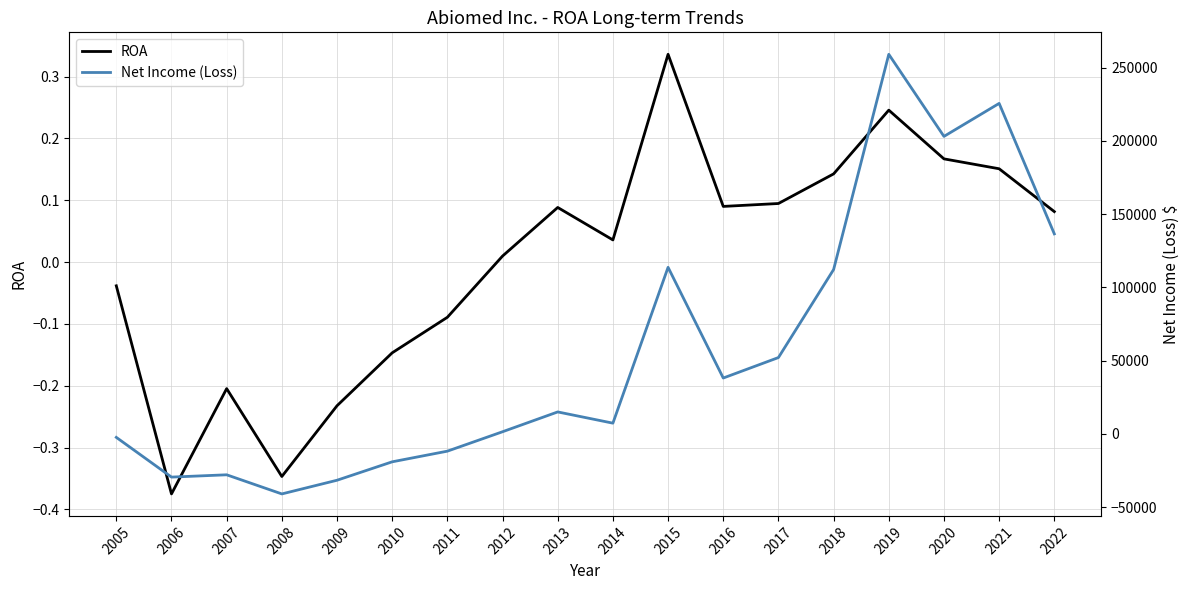

What is the value of the Net Income (Loss) point at the 12th from the left?

38147.0